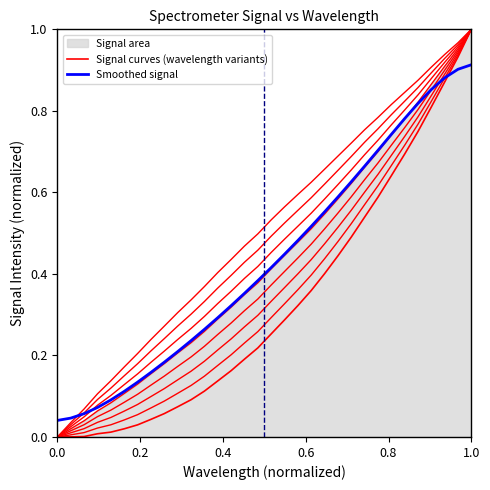

What is the maximum value for Signal curves (wavelength variants)?

1.0